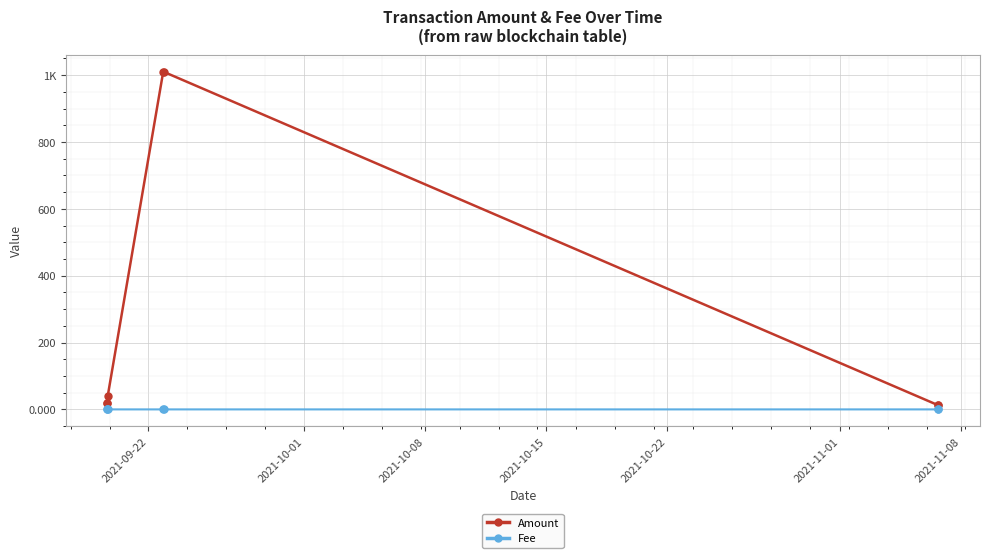

True or false: Amount has more than 2 interior local peaks.

False